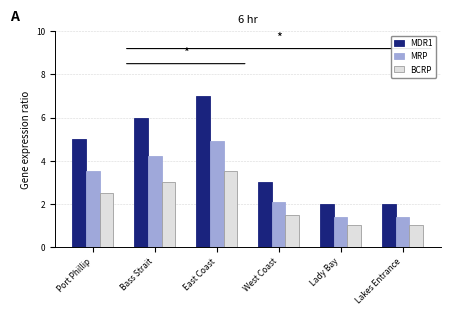

What position from the left is Port Phillip?

1